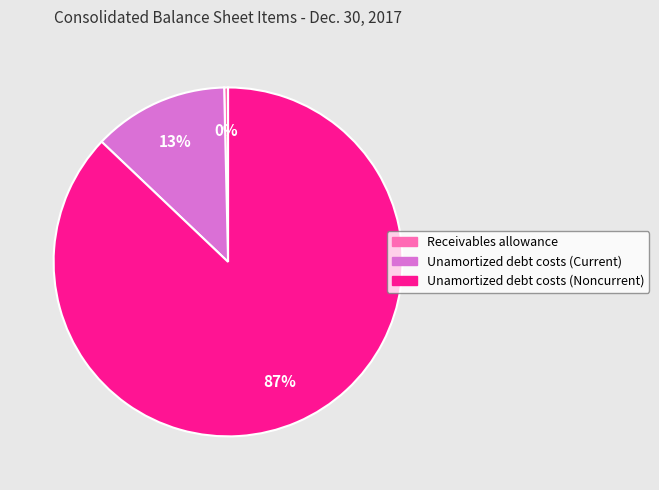

Is there any slice that represents more than half of the pie?

Yes